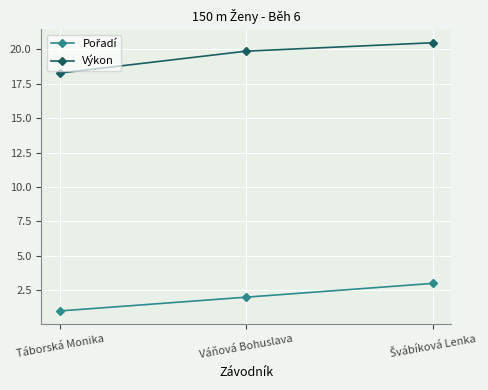

What is the difference between the maximum and minimum values in the Výkon series?

2.2